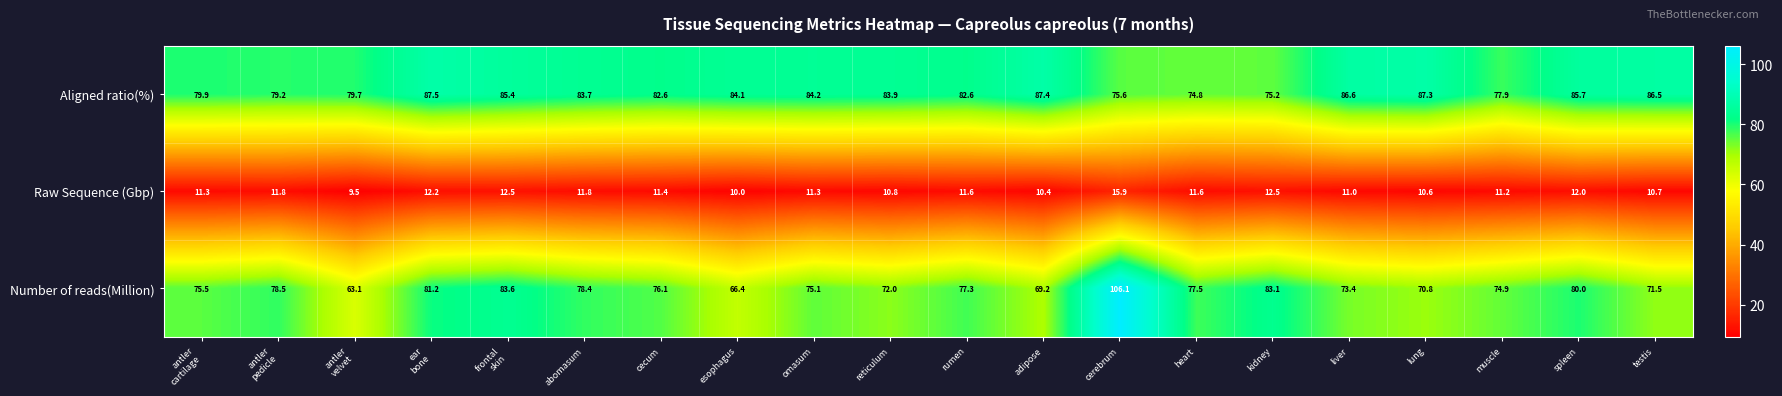

Which series has the largest total across all categories?

Aligned ratio(%)